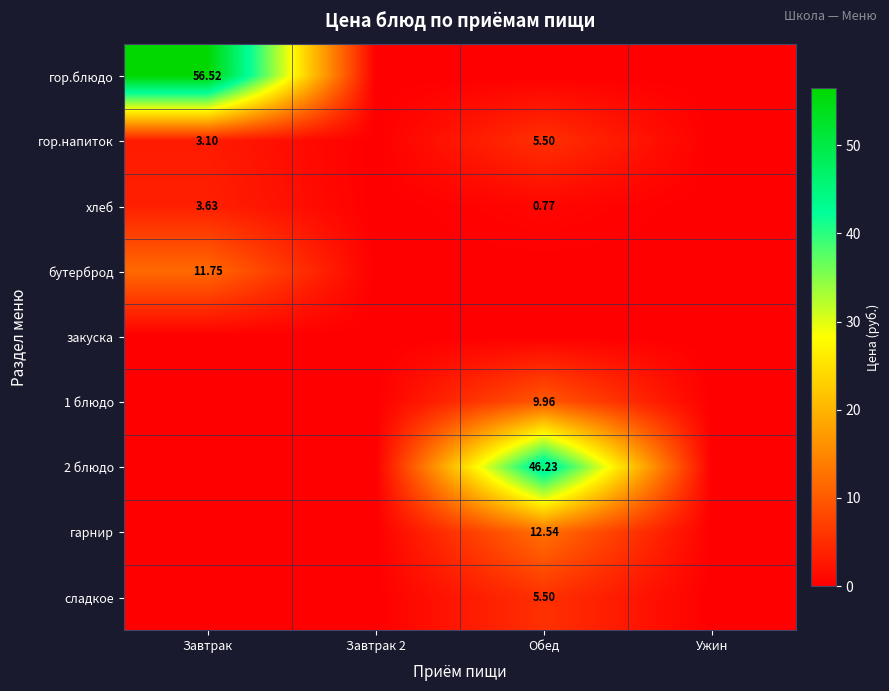

The value of бутерброд at Завтрак 2 is 7.4. True or false?

False